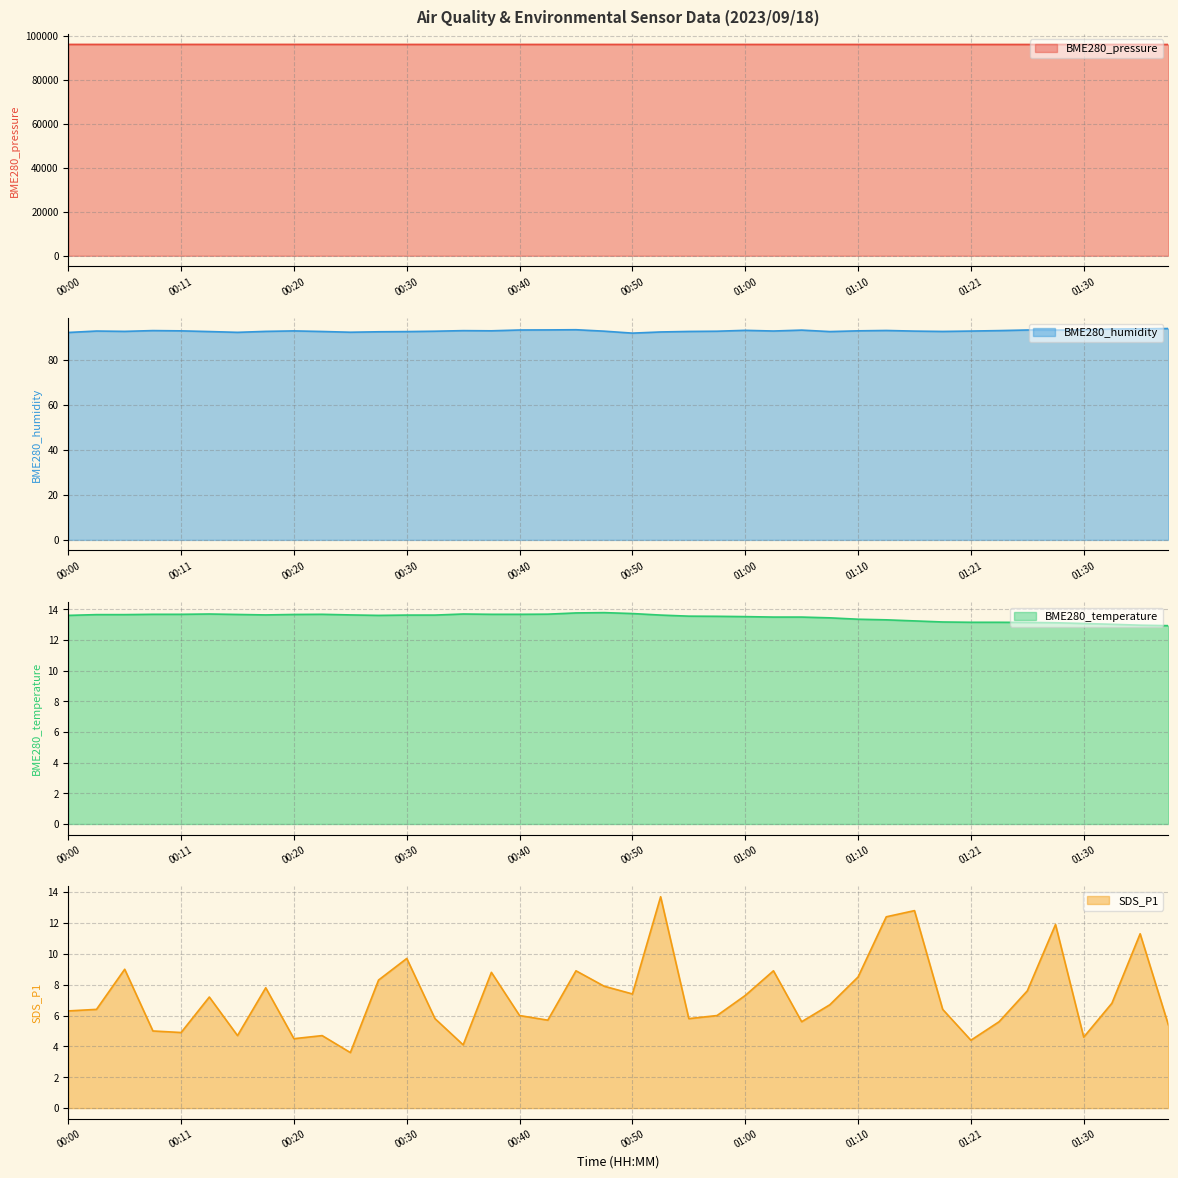

Which series has the largest range (max minus min)?

BME280_pressure